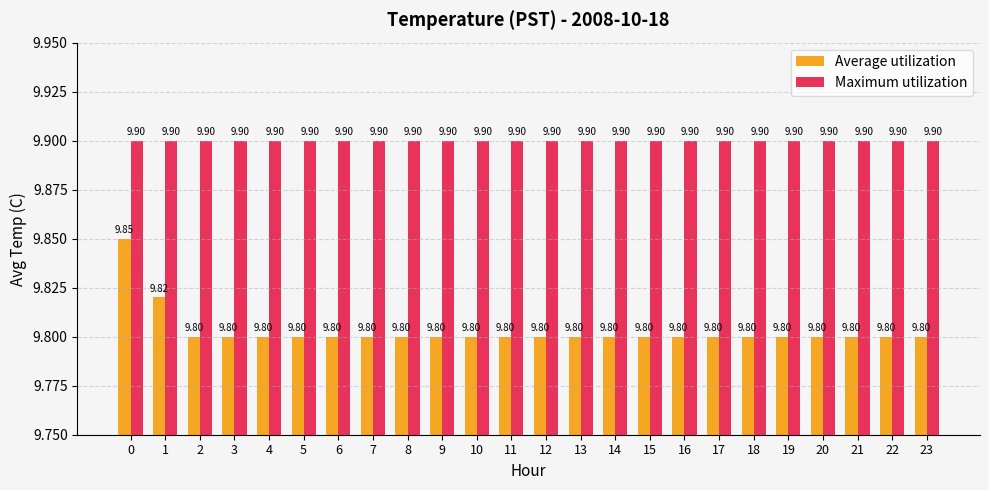

At 13, list the series in order from largest to smallest.

Maximum utilization, Average utilization